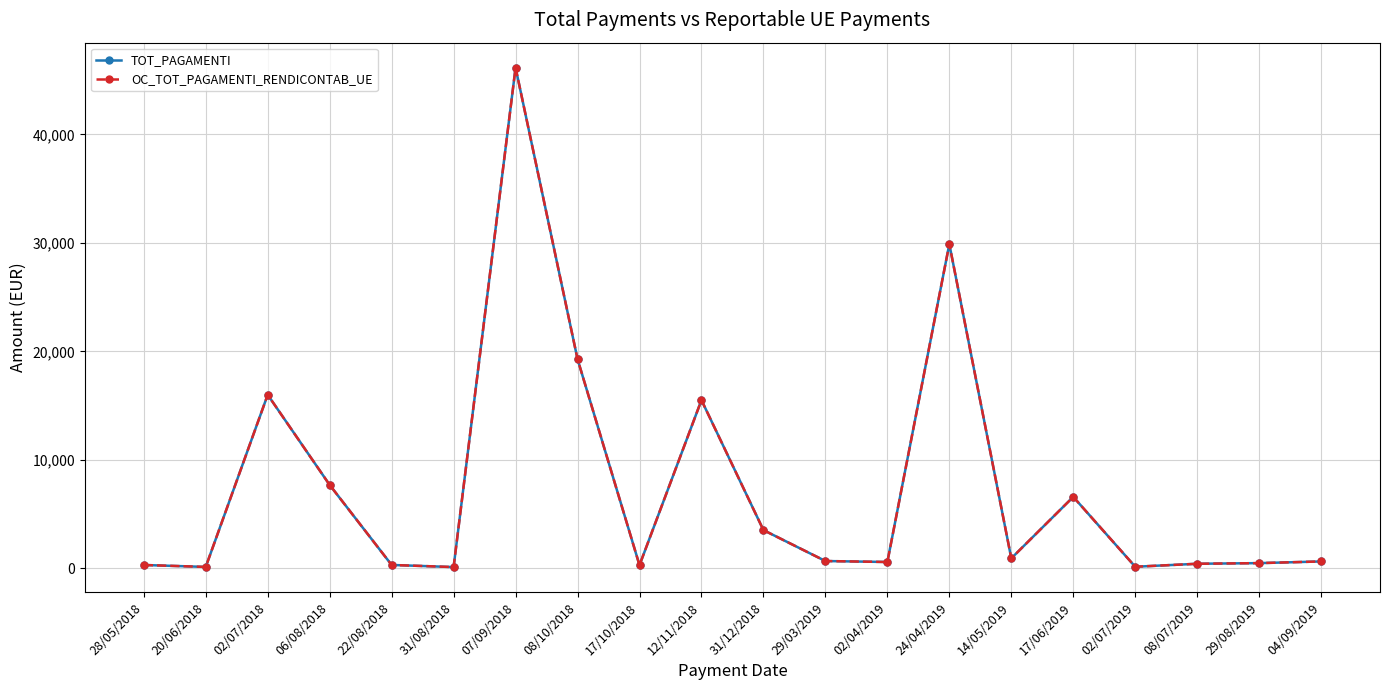

True or false: TOT_PAGAMENTI and OC_TOT_PAGAMENTI_RENDICONTAB_UE intersect in this chart.

False